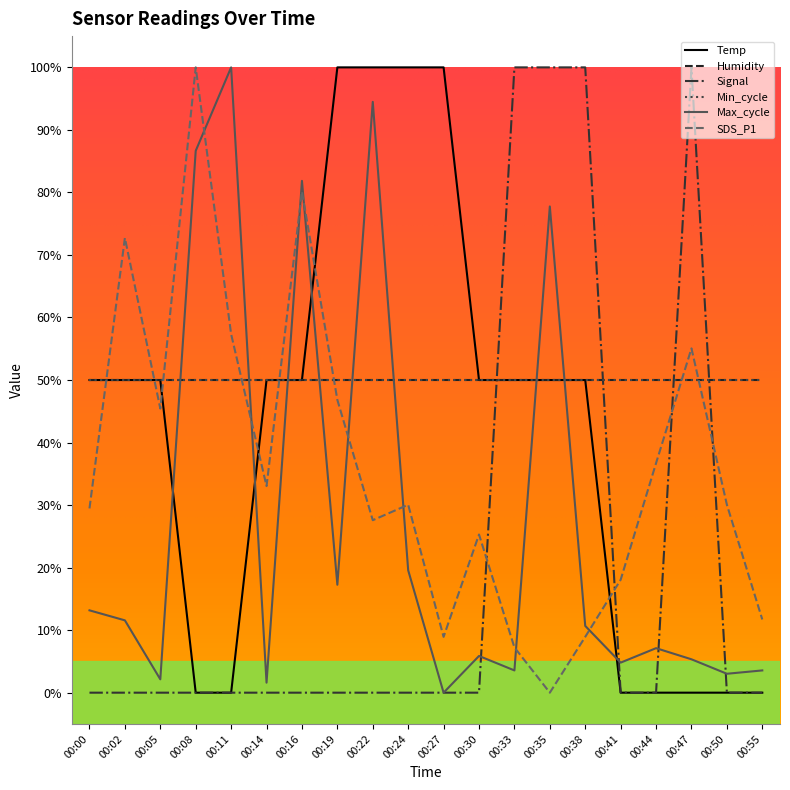

Which series changed the most between 00:19 and 00:41?

Temp